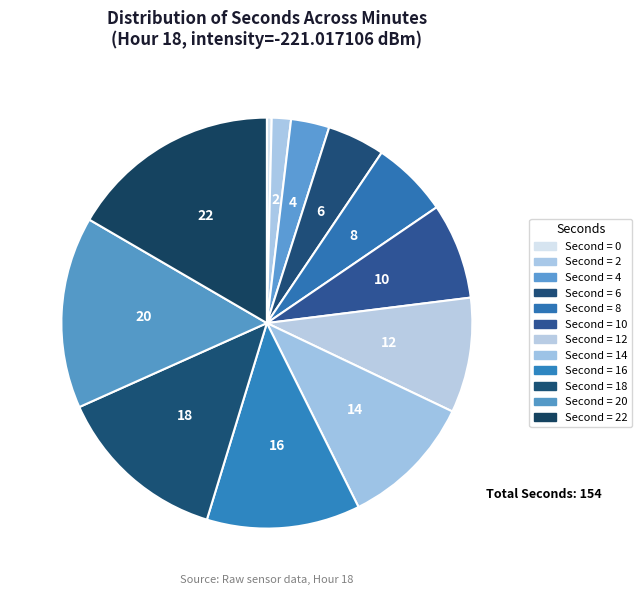

How many slices are in this pie chart?

12